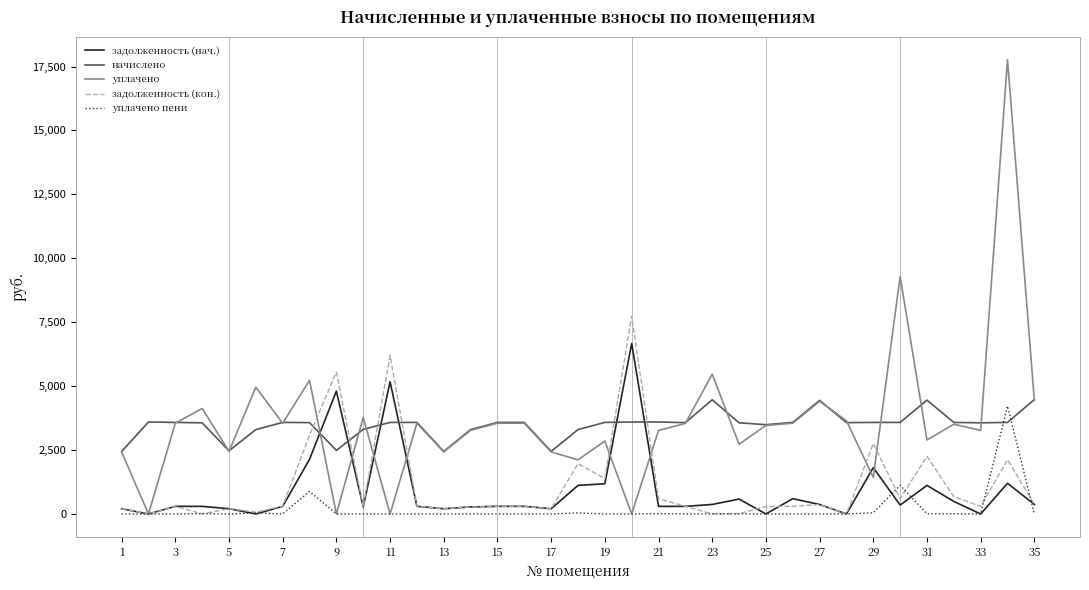

Which series has the largest range (max minus min)?

уплачено